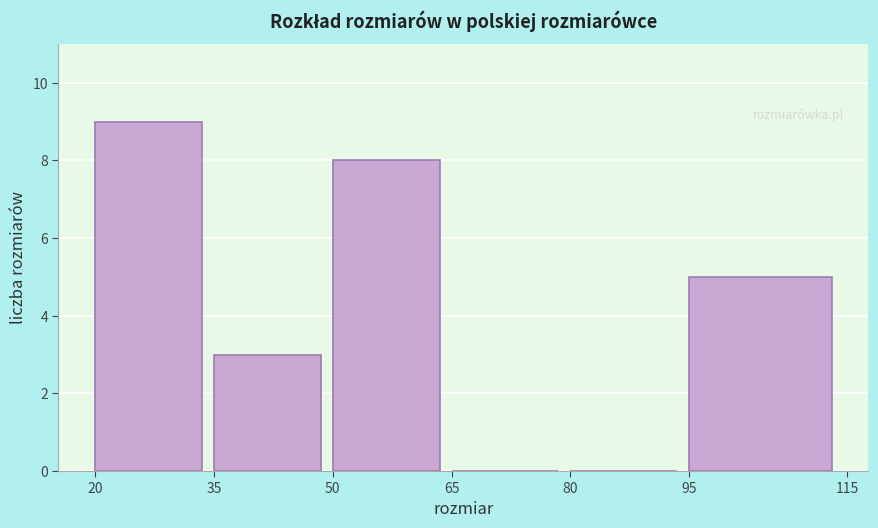

Reading left to right, transcribe this chart: for each bar, give the range it covers on the x-axis and its height. The values are not printed on the chart, so give them approximately, as read against the axis.

20 to 35: 9
35 to 50: 3
50 to 65: 8
65 to 80: 0
80 to 95: 0
95 to 115: 5